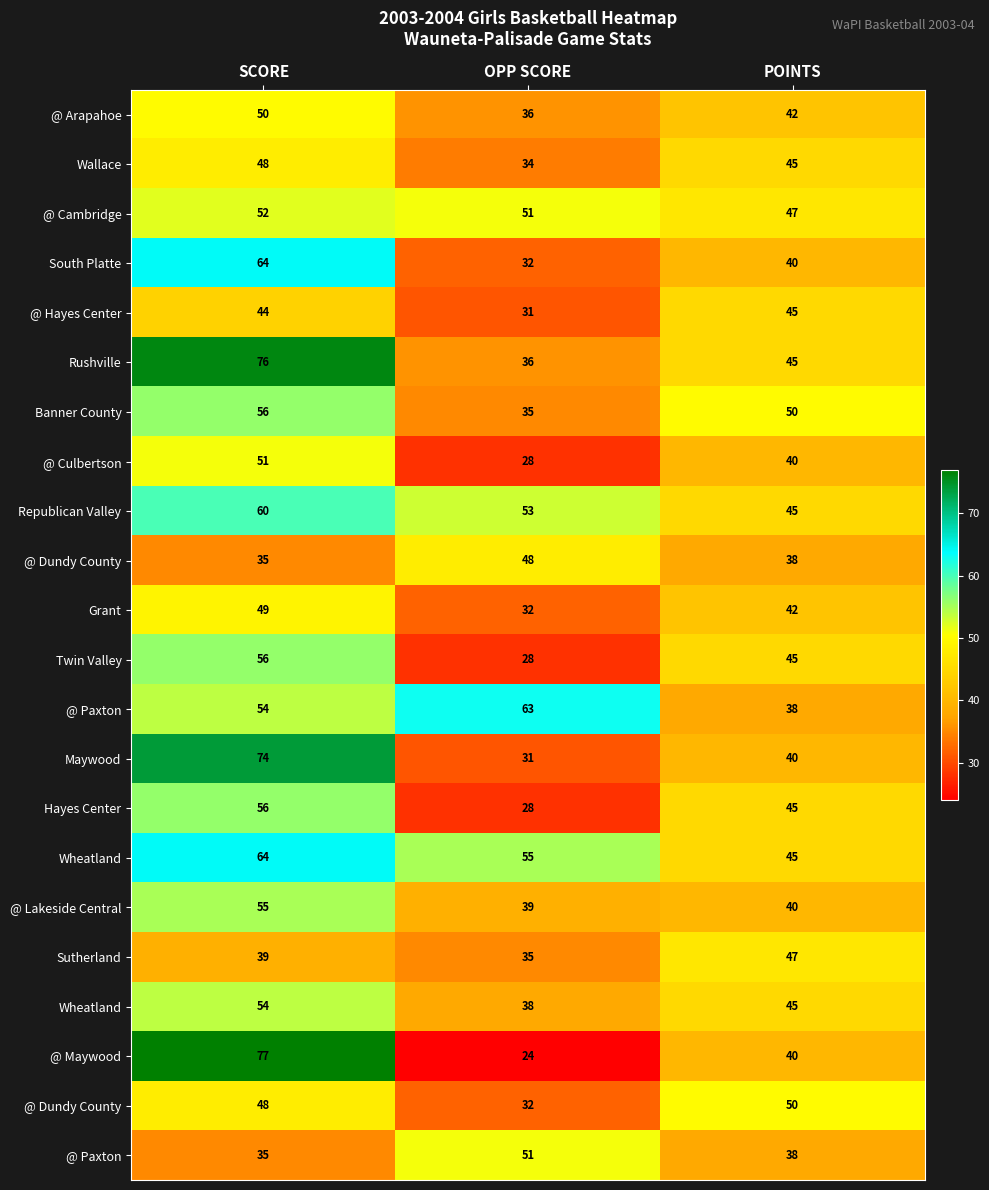

At which category is the sum across all series the highest?

SCORE